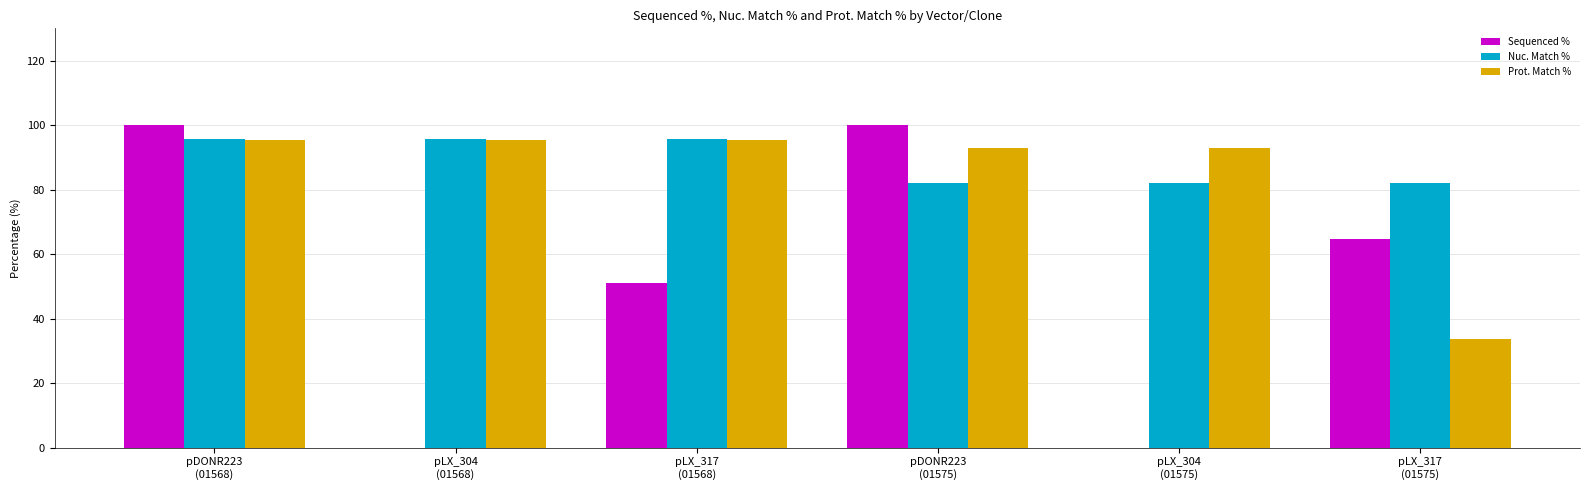

What is the maximum value for Nuc. Match %?

95.6